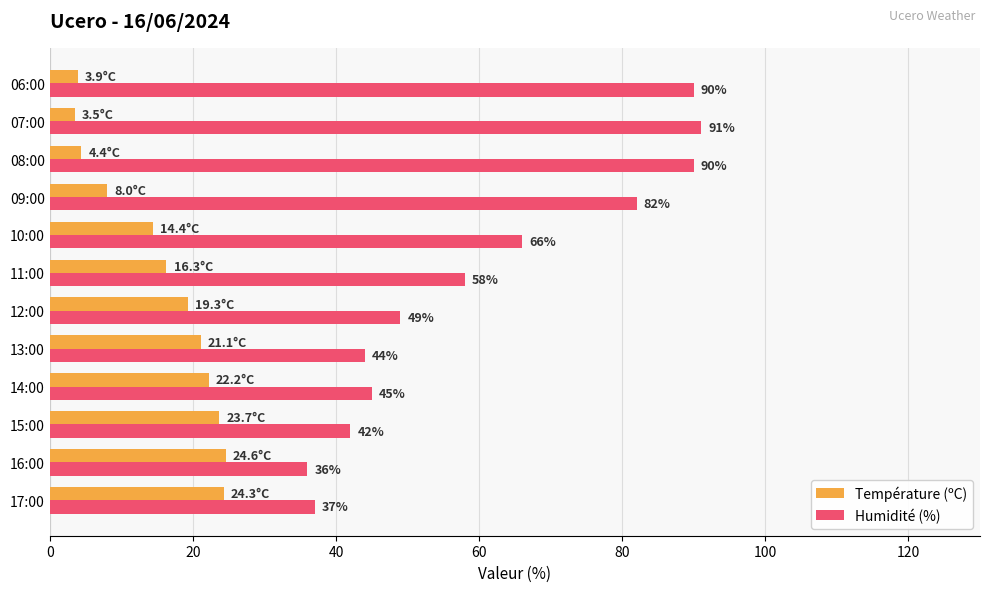

At 12:00, list the series in order from largest to smallest.

Humidité (%), Température (ºC)